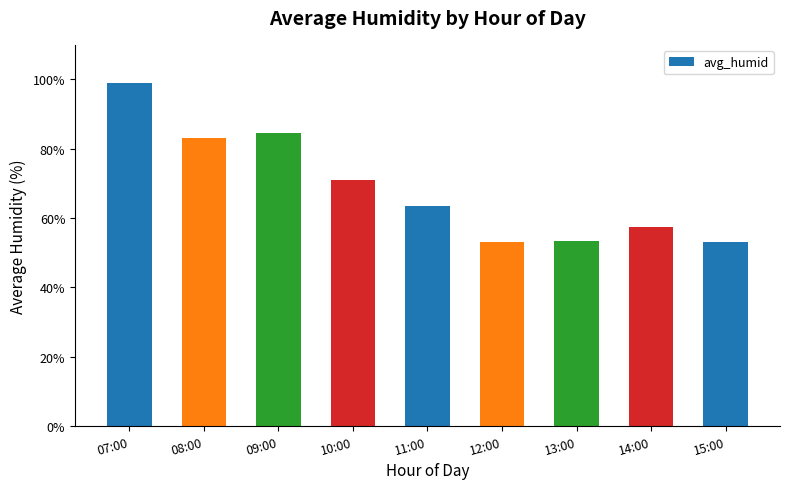

Read the value at 07:00.

99.0